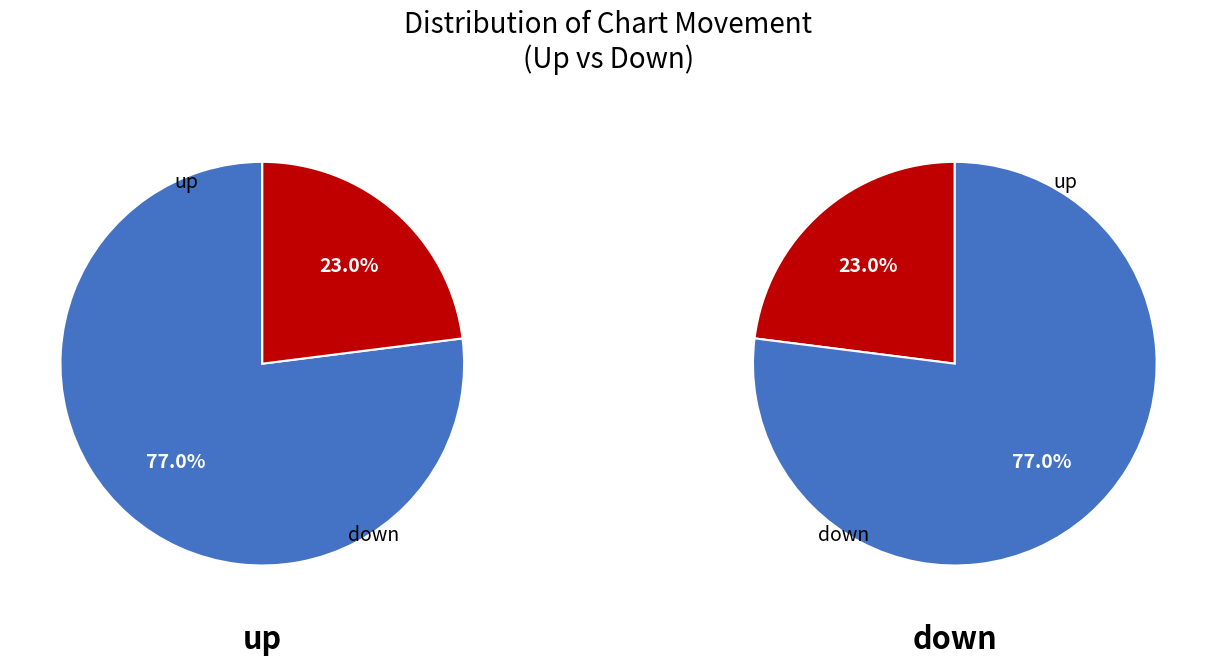

True or false: down accounts for 23% of the total.

True